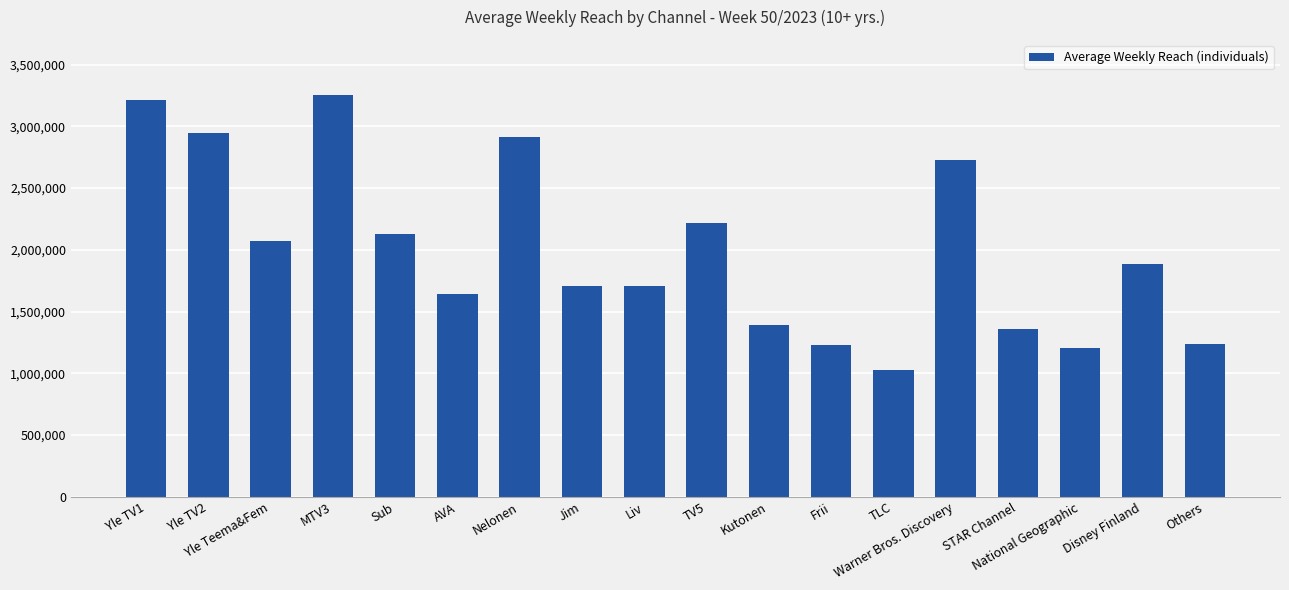

Is it true that the value at Disney Finland is 2918297?

False